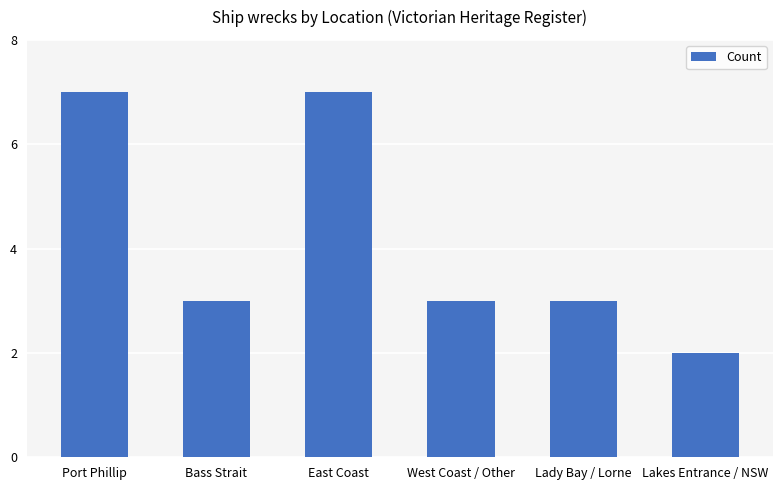

Read the value at East Coast.

7